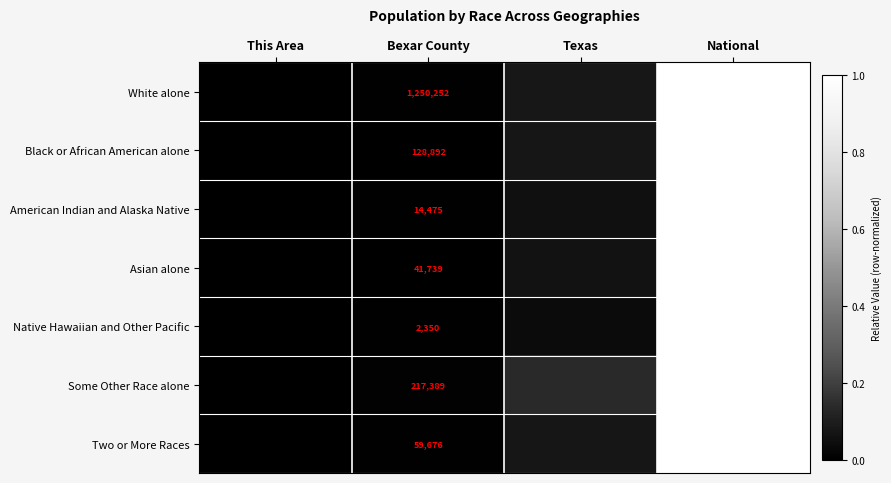

Is the value of Two or More Races at Bexar County greater than the value of Black or African American alone at Bexar County?

No